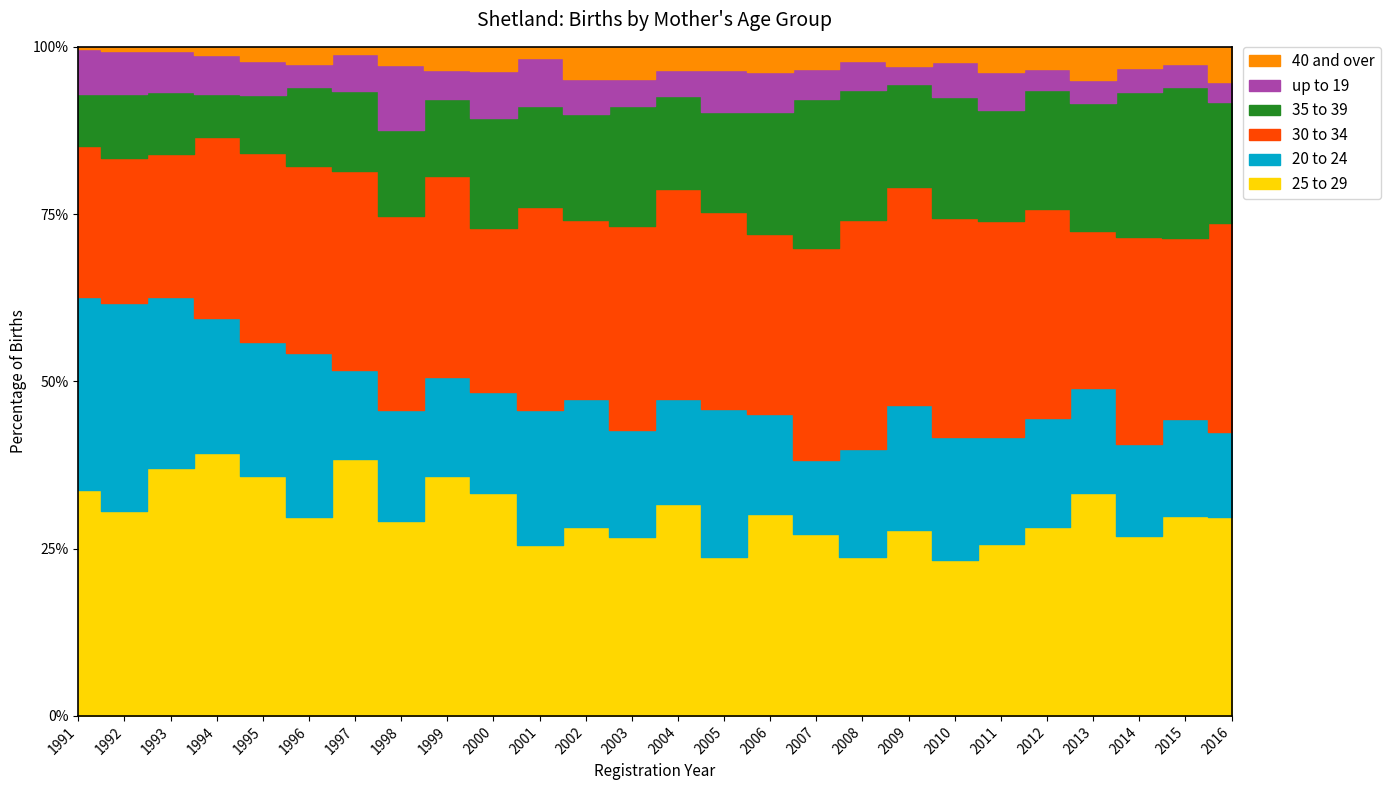

At which category is the sum across all series the highest?

1992